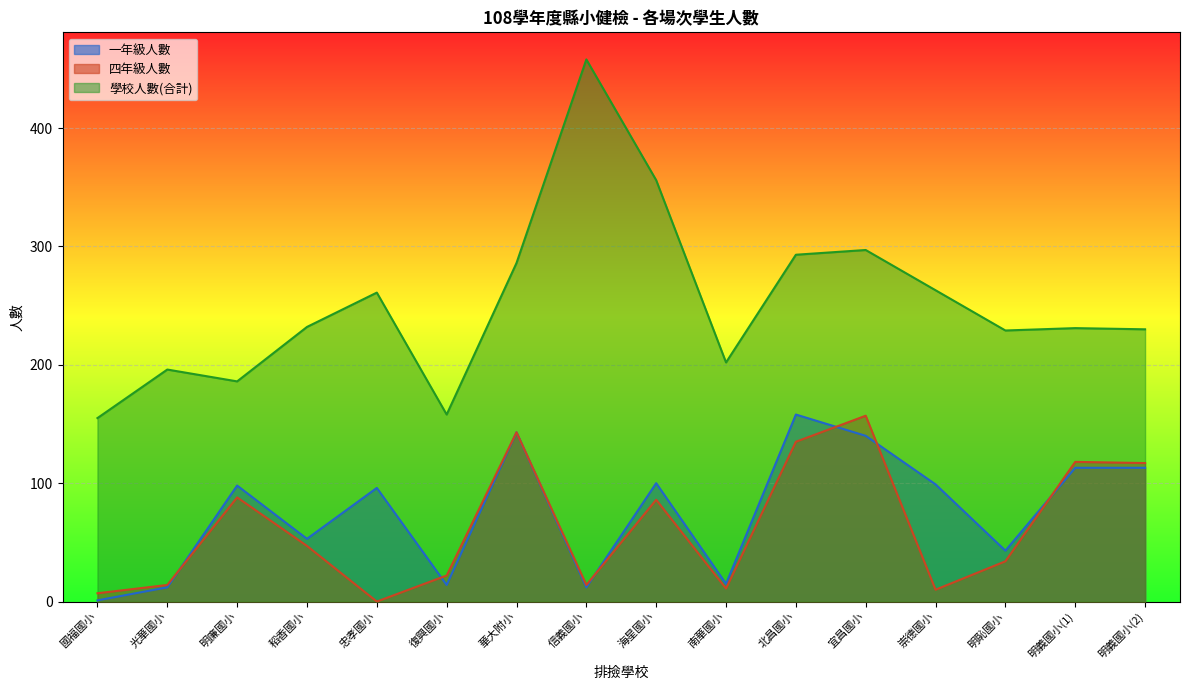

What position from the right is 忠孝國小?

12